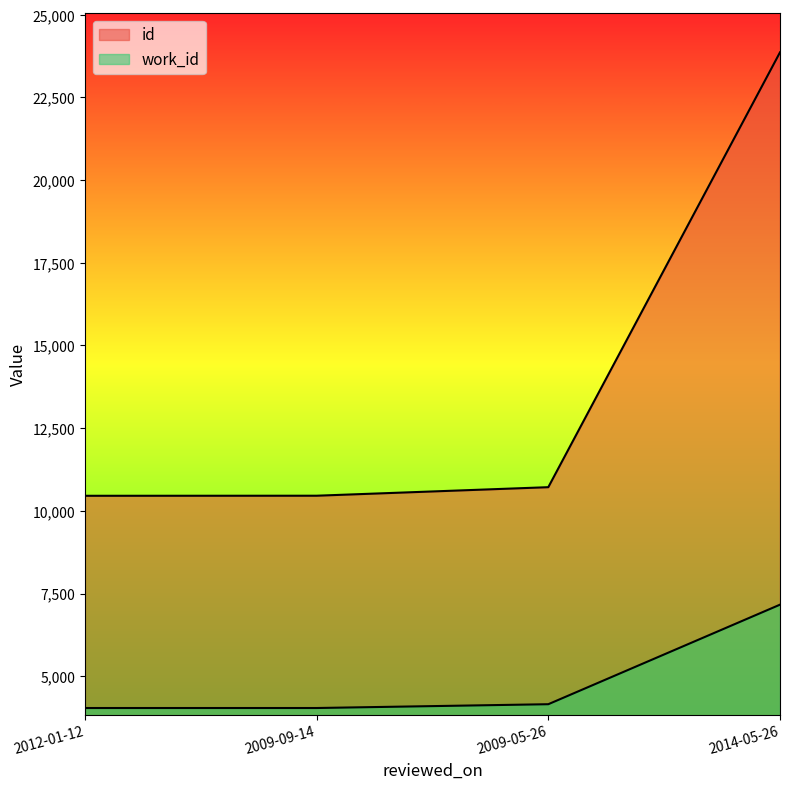

Rank the series by their maximum value, from highest to lowest.

id, work_id